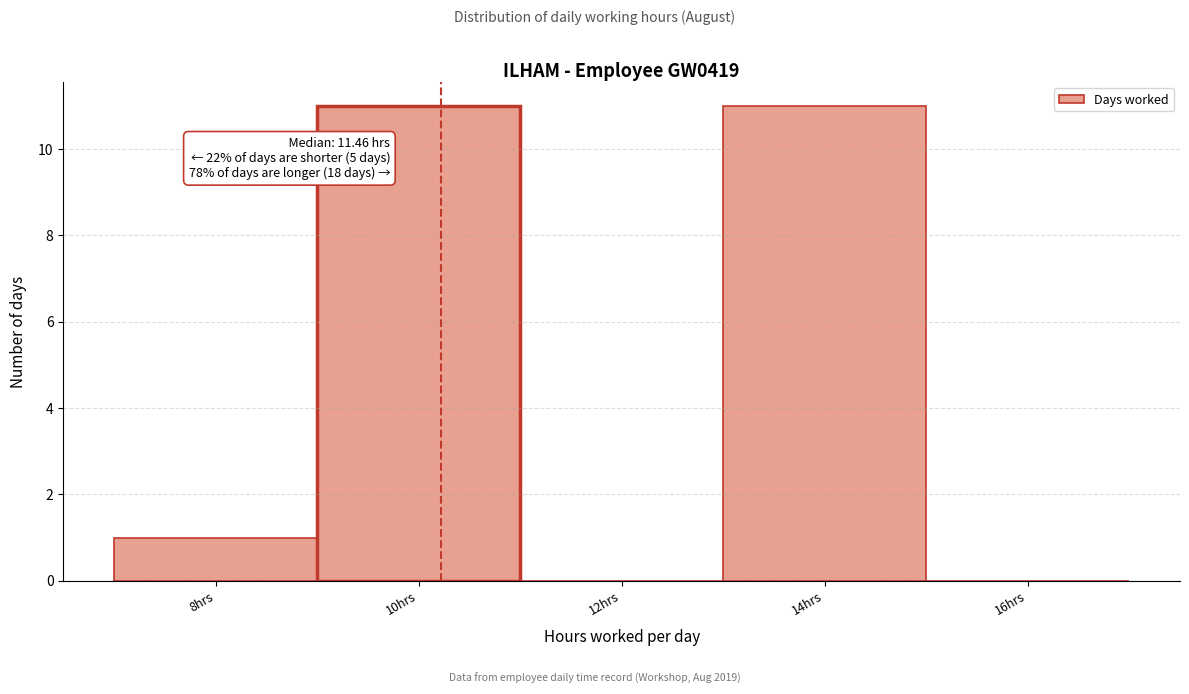

Reading left to right, what are all the values shown in this chart?

8hrs=1	10hrs=11	12hrs=0	14hrs=11	16hrs=0